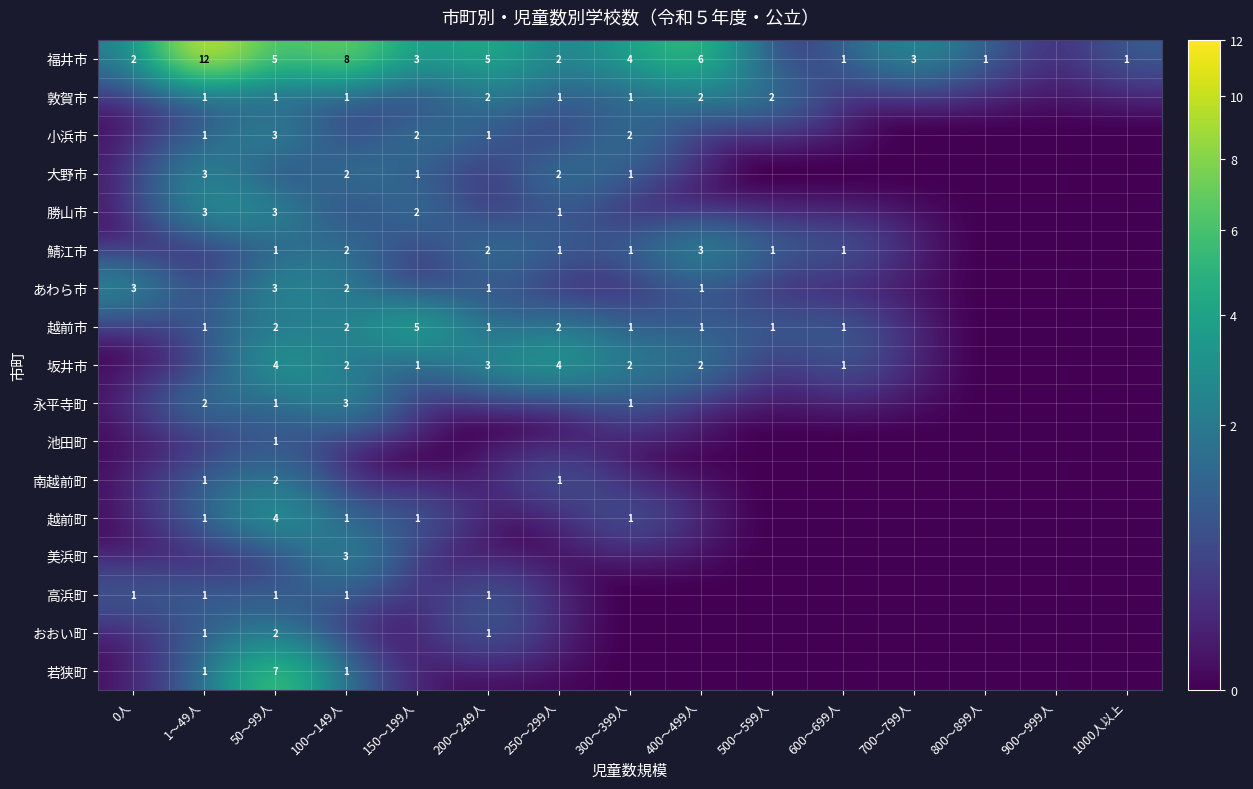

At how many categories does at least one series exceed 2?

10